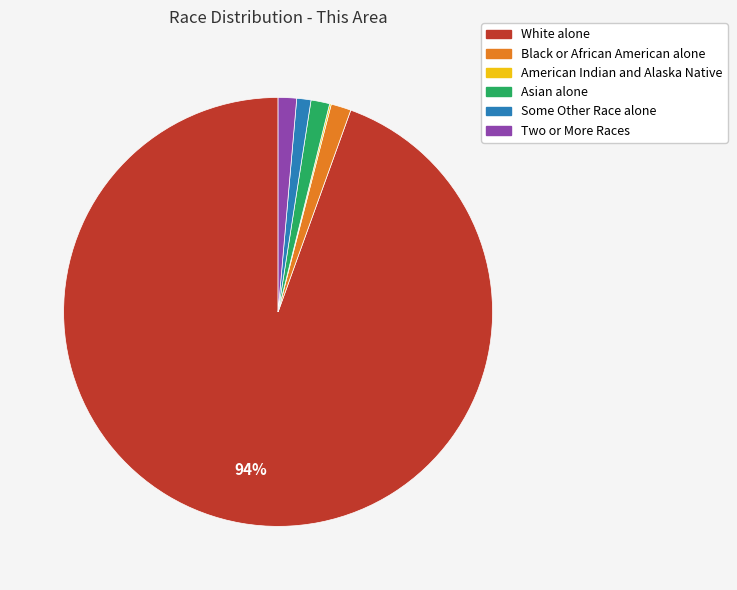

True or false: Some Other Race alone accounts for 1% of the total.

True